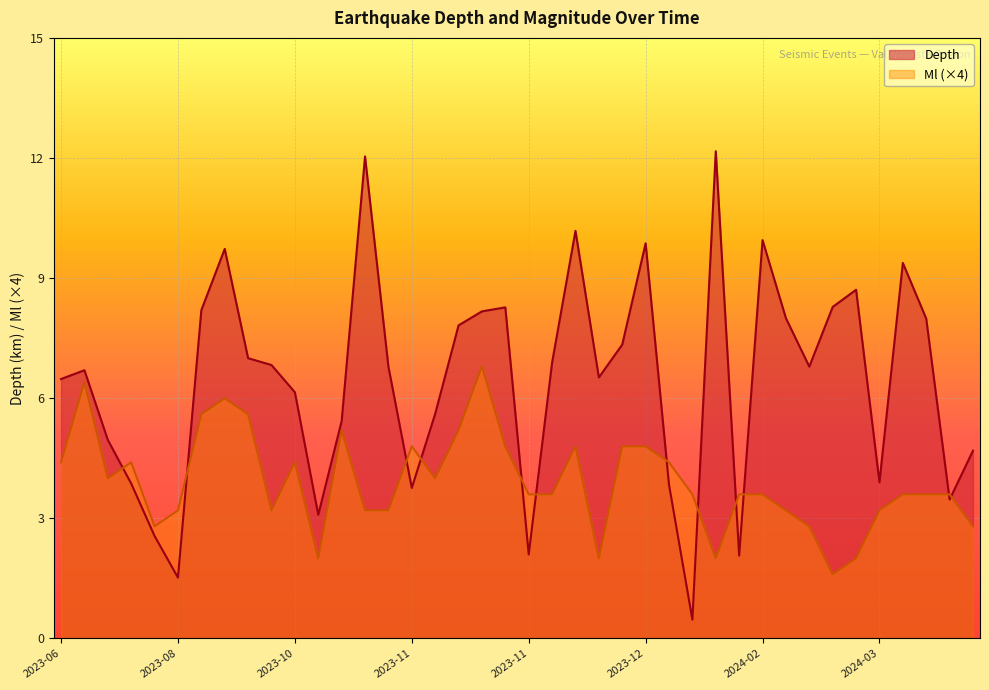

Is it true that Ml equals 1.5 at 2023-07-20?

False